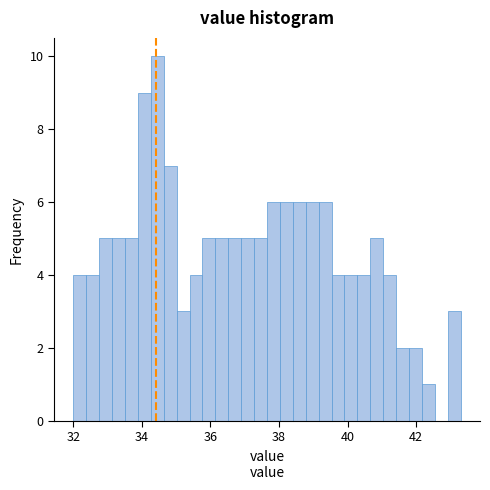

Read against the x-axis, roughly where is the centre of the tallest bar?

34.4